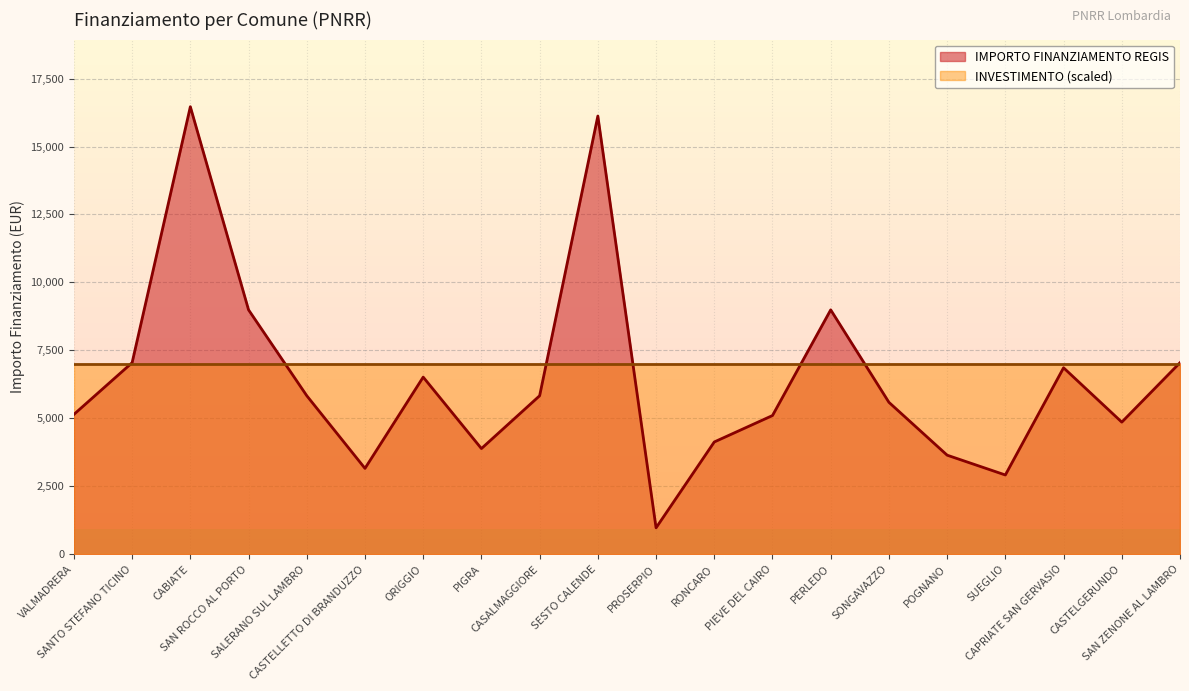

What is the value of the 5th point from the left?

5832